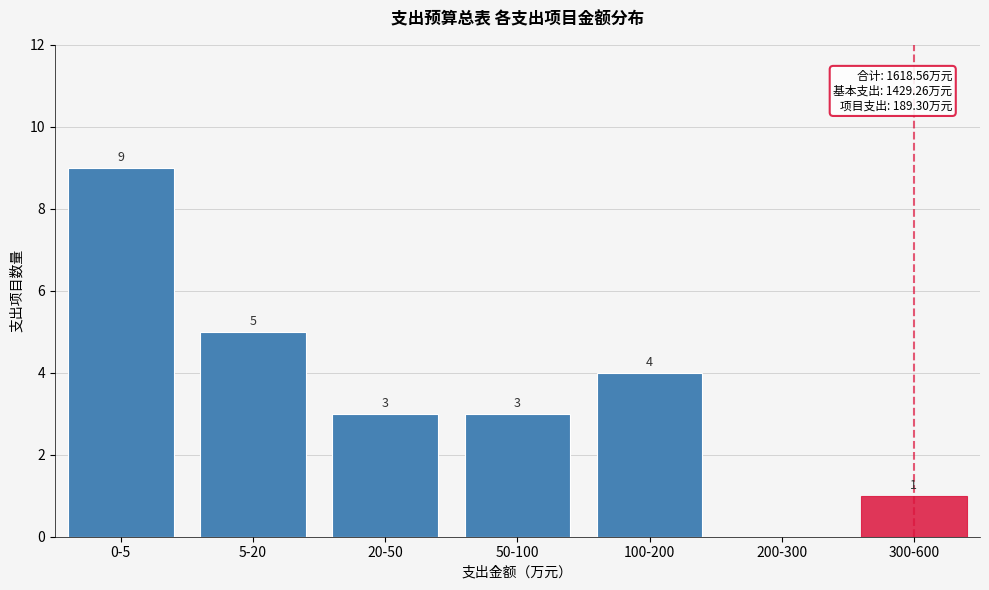

Reading left to right, extract all data points from this chart.

0-5=9	5-20=5	20-50=3	50-100=3	100-200=4	200-300=0	300-600=1